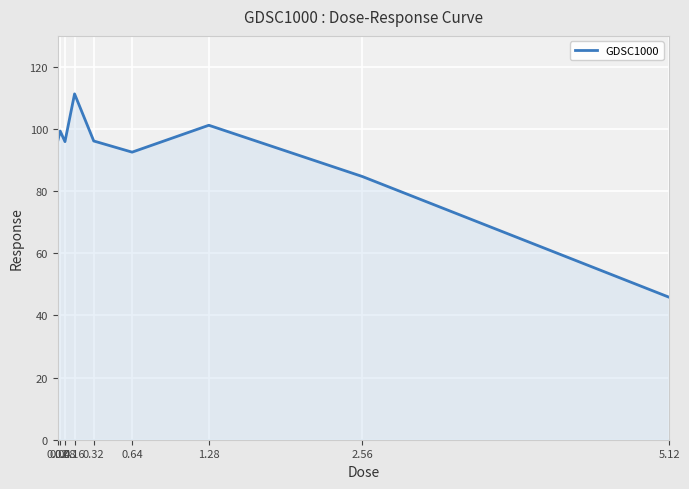

What is the difference between the maximum and minimum values?

65.5